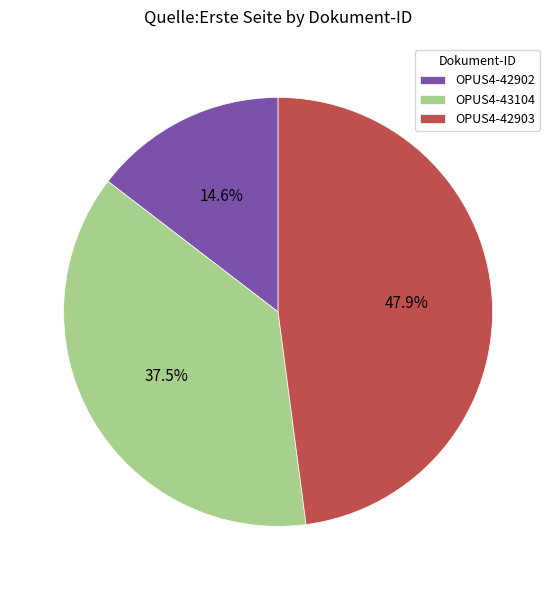

How many segments does this pie chart have?

3